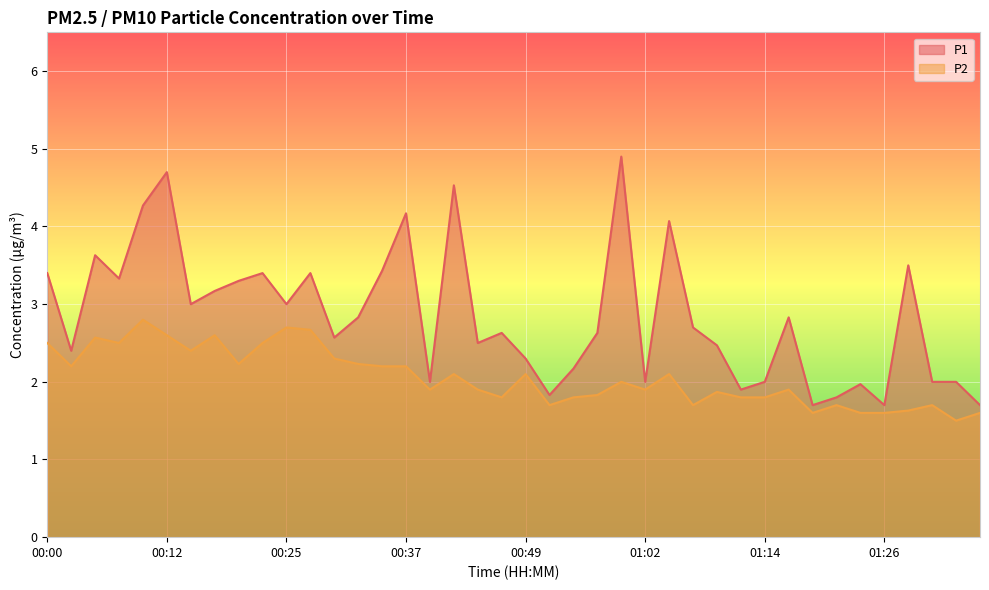

What is the lowest value of the P1 series?

1.7